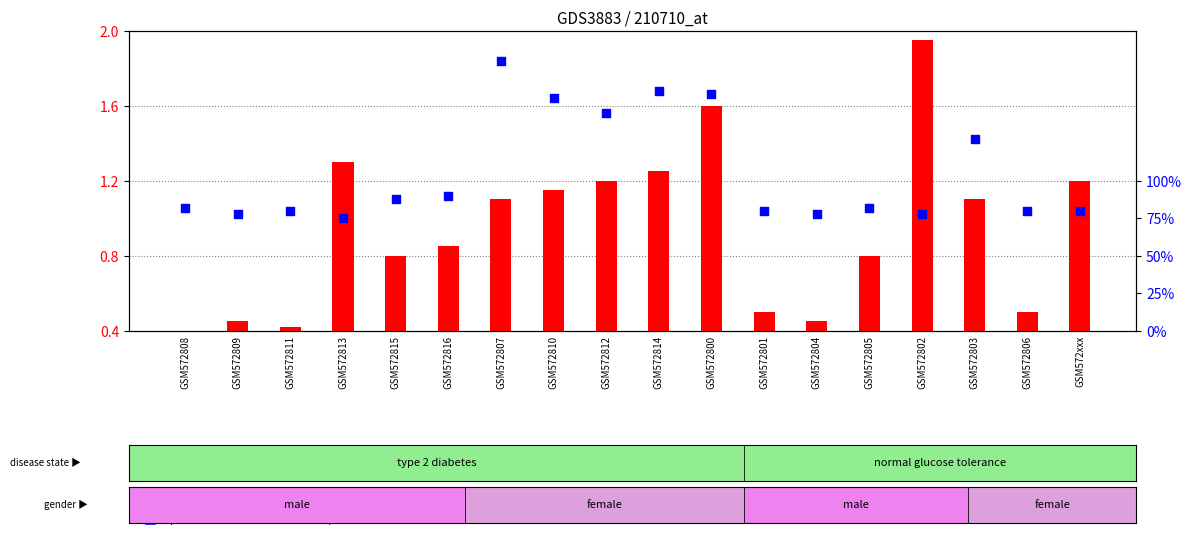

Which series has the largest Y range (max minus min)?

percentile rank within the sample